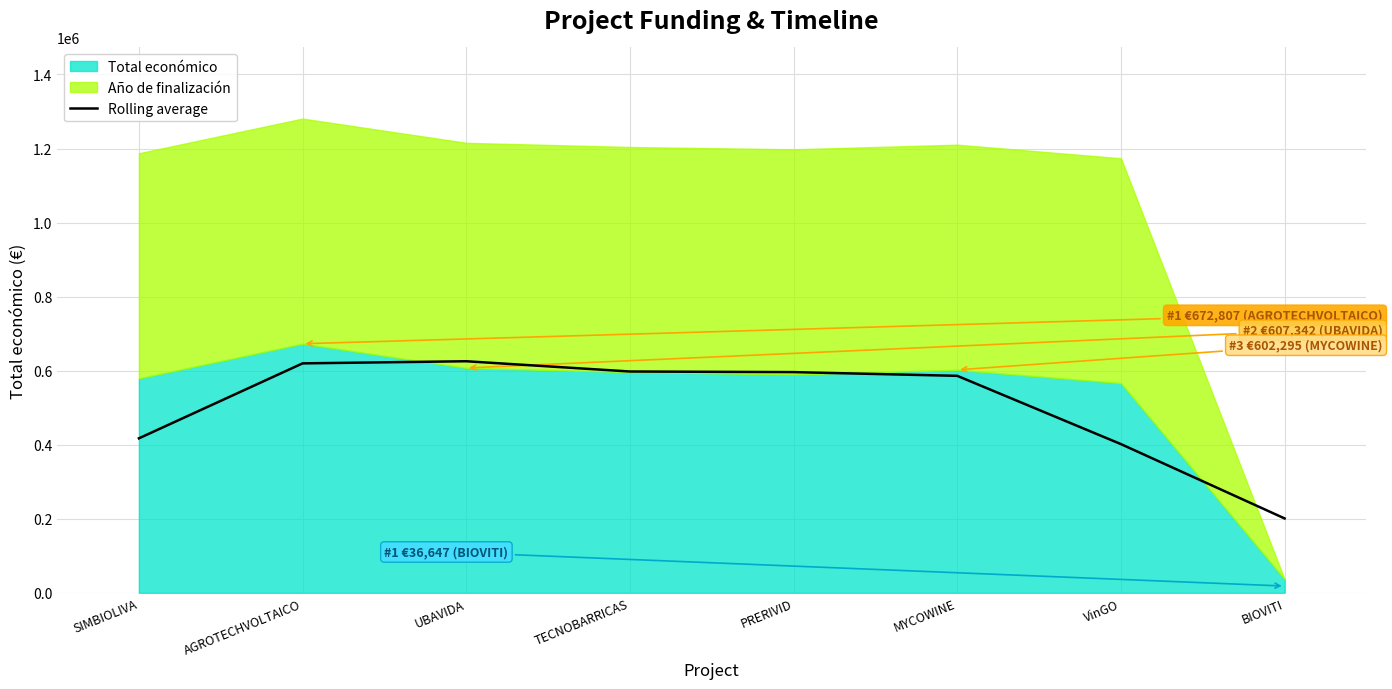

What is the change in value from AGROTECHVOLTAICO to PRERIVID?

-23630.2